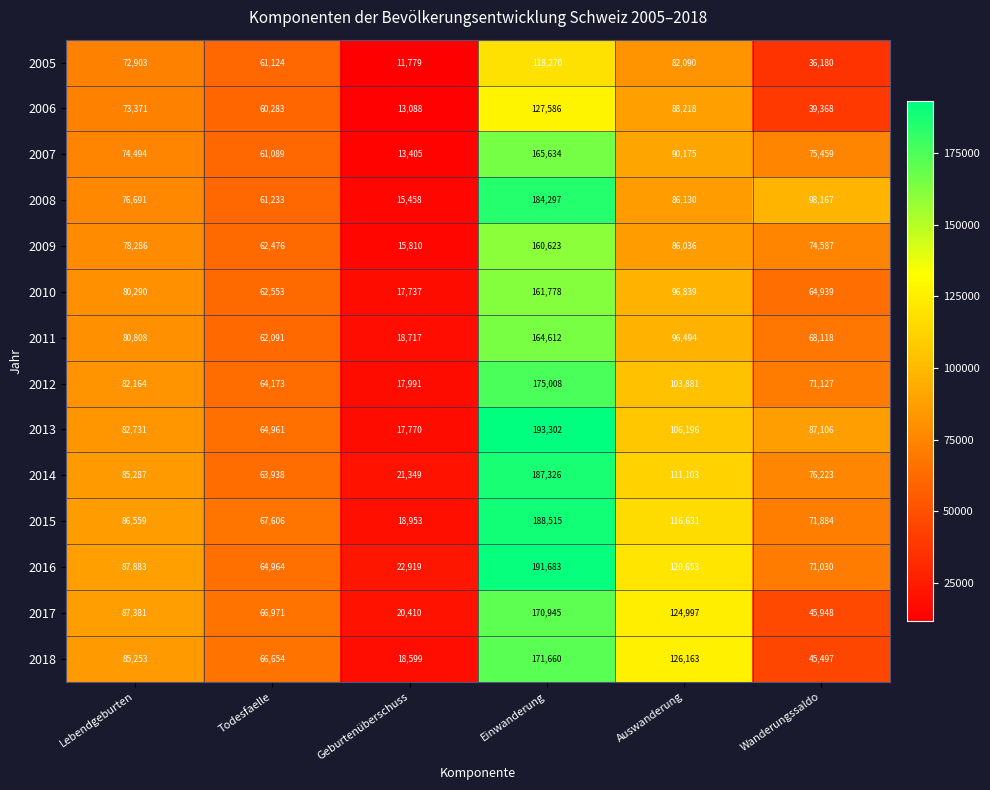

What is the total value across all series at Lebendgeburten?

1134101